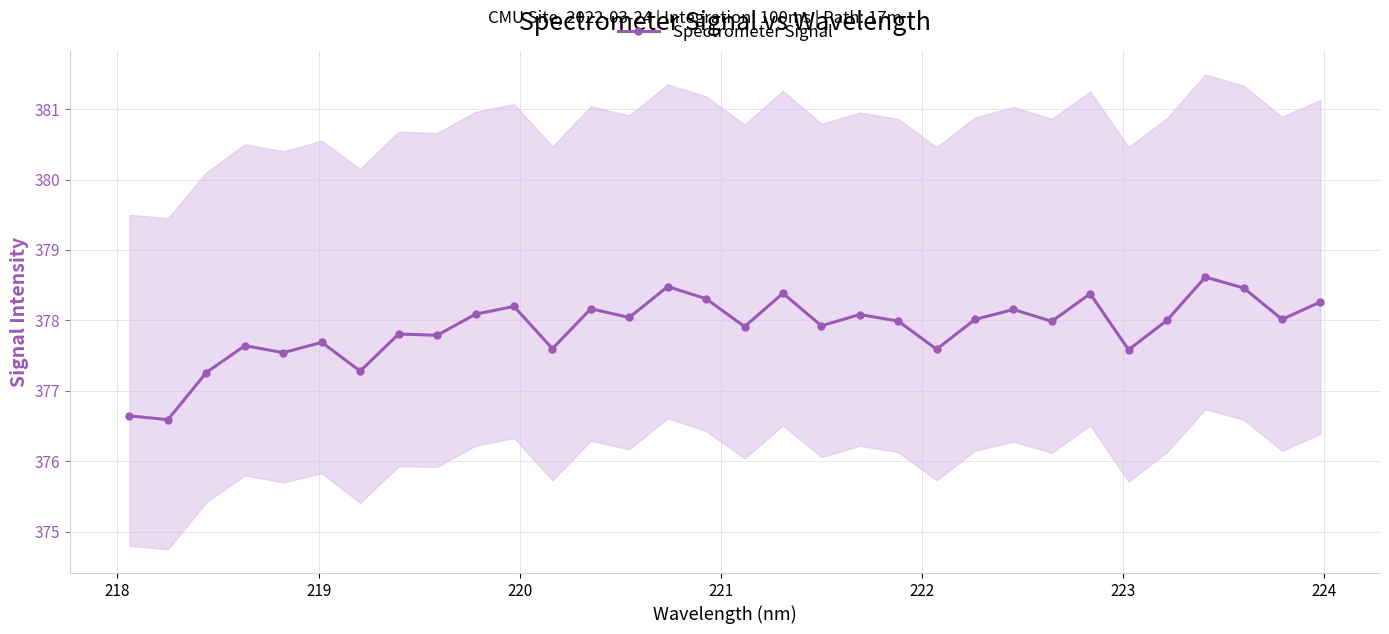

What is the value of the Spectrometer Signal point at the 5th from the left?

377.5